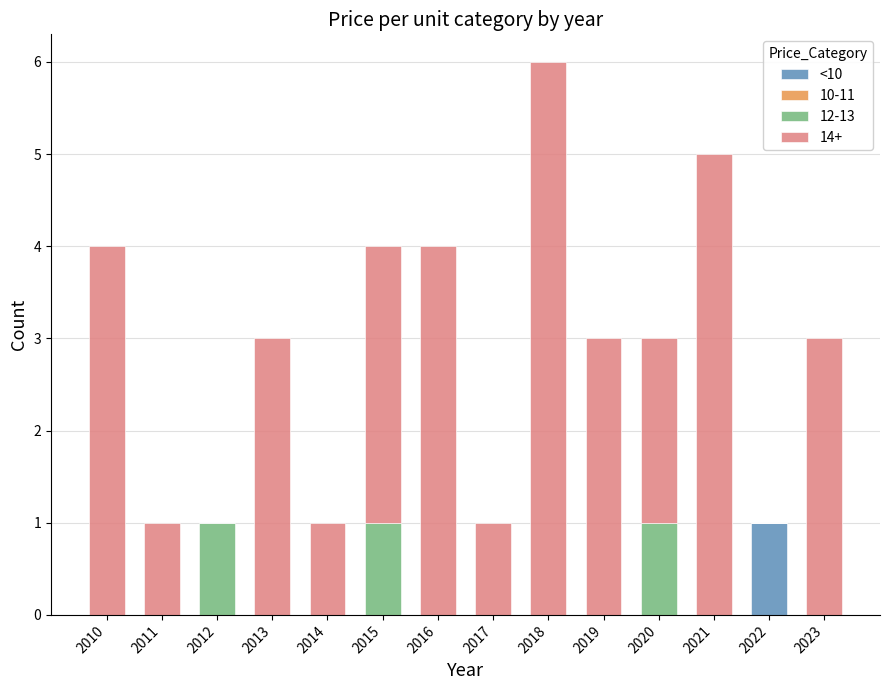

True or false: <10 has a value of 0 at 2015.

True